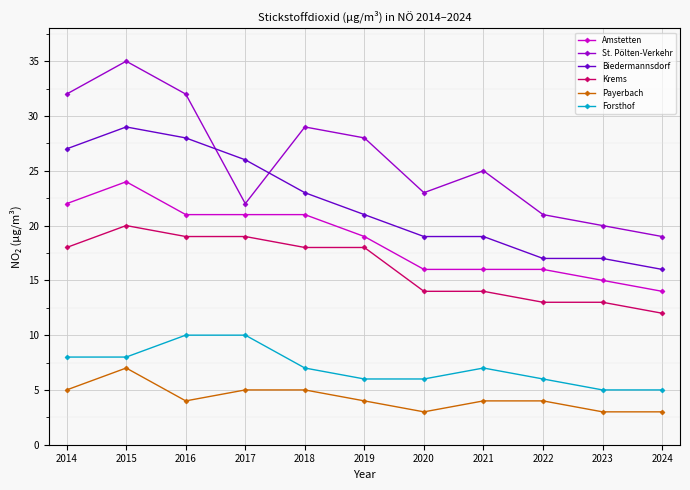

At 2024, list the series in order from largest to smallest.

St. Pölten-Verkehr, Biedermannsdorf, Amstetten, Krems, Forsthof, Payerbach